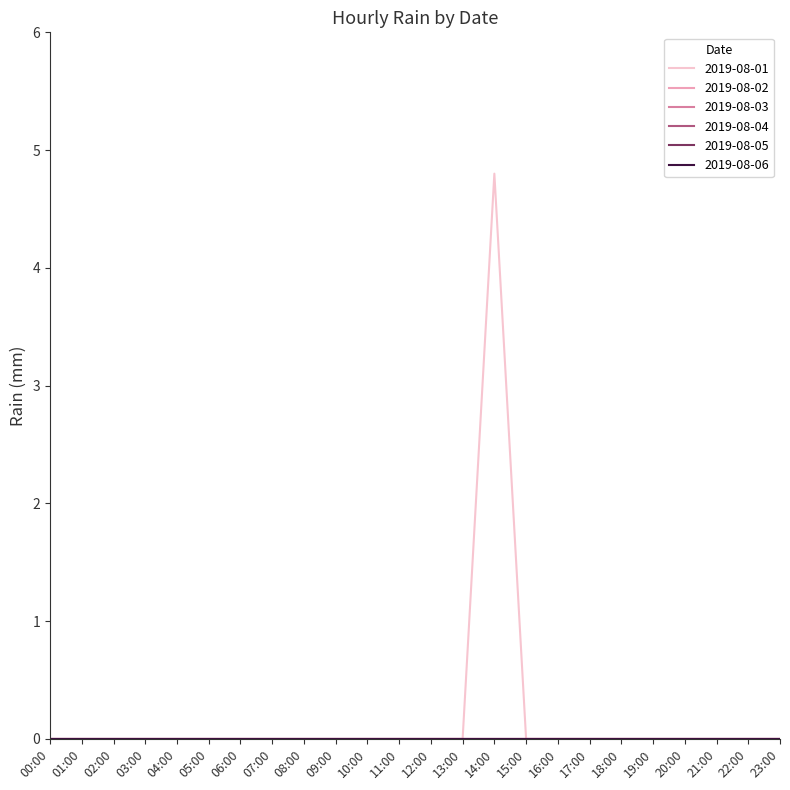

Reading left to right, extract all data points from this chart.

2019-08-01: 00:00=0.0	01:00=0.0	02:00=0.0	03:00=0.0	04:00=0.0	05:00=0.0	06:00=0.0	07:00=0.0	08:00=0.0	09:00=0.0	10:00=0.0	11:00=0.0	12:00=0.0	13:00=0.0	14:00=4.8	15:00=0.0	16:00=0.0	17:00=0.0	18:00=0.0	19:00=0.0	20:00=0.0	21:00=0.0	22:00=0.0	23:00=0.0
2019-08-02: 00:00=0.0	01:00=0.0	02:00=0.0	03:00=0.0	04:00=0.0	05:00=0.0	06:00=0.0	07:00=0.0	08:00=0.0	09:00=0.0	10:00=0.0	11:00=0.0	12:00=0.0	13:00=0.0	14:00=0.0	15:00=0.0	16:00=0.0	17:00=0.0	18:00=0.0	19:00=0.0	20:00=0.0	21:00=0.0	22:00=0.0	23:00=0.0
2019-08-03: 00:00=0.0	01:00=0.0	02:00=0.0	03:00=0.0	04:00=0.0	05:00=0.0	06:00=0.0	07:00=0.0	08:00=0.0	09:00=0.0	10:00=0.0	11:00=0.0	12:00=0.0	13:00=0.0	14:00=0.0	15:00=0.0	16:00=0.0	17:00=0.0	18:00=0.0	19:00=0.0	20:00=0.0	21:00=0.0	22:00=0.0	23:00=0.0
2019-08-04: 00:00=0.0	01:00=0.0	02:00=0.0	03:00=0.0	04:00=0.0	05:00=0.0	06:00=0.0	07:00=0.0	08:00=0.0	09:00=0.0	10:00=0.0	11:00=0.0	12:00=0.0	13:00=0.0	14:00=0.0	15:00=0.0	16:00=0.0	17:00=0.0	18:00=0.0	19:00=0.0	20:00=0.0	21:00=0.0	22:00=0.0	23:00=0.0
2019-08-05: 00:00=0.0	01:00=0.0	02:00=0.0	03:00=0.0	04:00=0.0	05:00=0.0	06:00=0.0	07:00=0.0	08:00=0.0	09:00=0.0	10:00=0.0	11:00=0.0	12:00=0.0	13:00=0.0	14:00=0.0	15:00=0.0	16:00=0.0	17:00=0.0	18:00=0.0	19:00=0.0	20:00=0.0	21:00=0.0	22:00=0.0	23:00=0.0
2019-08-06: 00:00=0.0	01:00=0.0	02:00=0.0	03:00=0.0	04:00=0.0	05:00=0.0	06:00=0.0	07:00=0.0	08:00=0.0	09:00=0.0	10:00=0.0	11:00=0.0	12:00=0.0	13:00=0.0	14:00=0.0	15:00=0.0	16:00=0.0	17:00=0.0	18:00=0.0	19:00=0.0	20:00=0.0	21:00=0.0	22:00=0.0	23:00=0.0